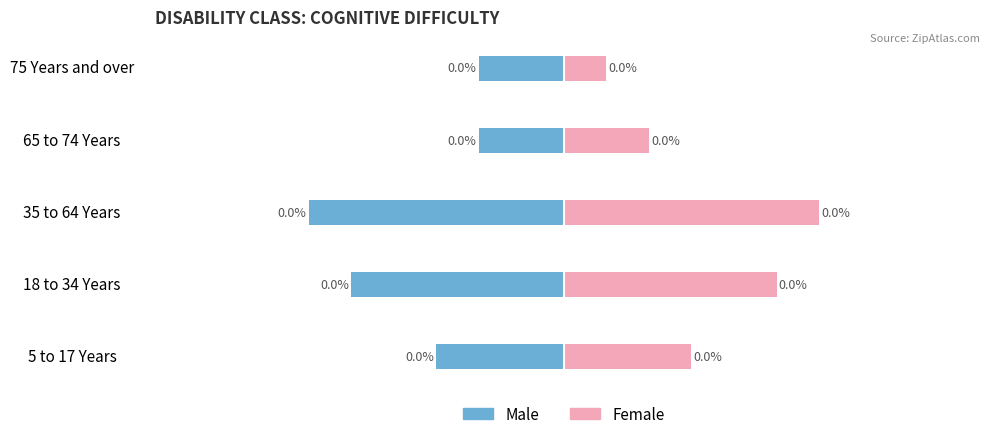

Which series has the widest spread of values?

Female